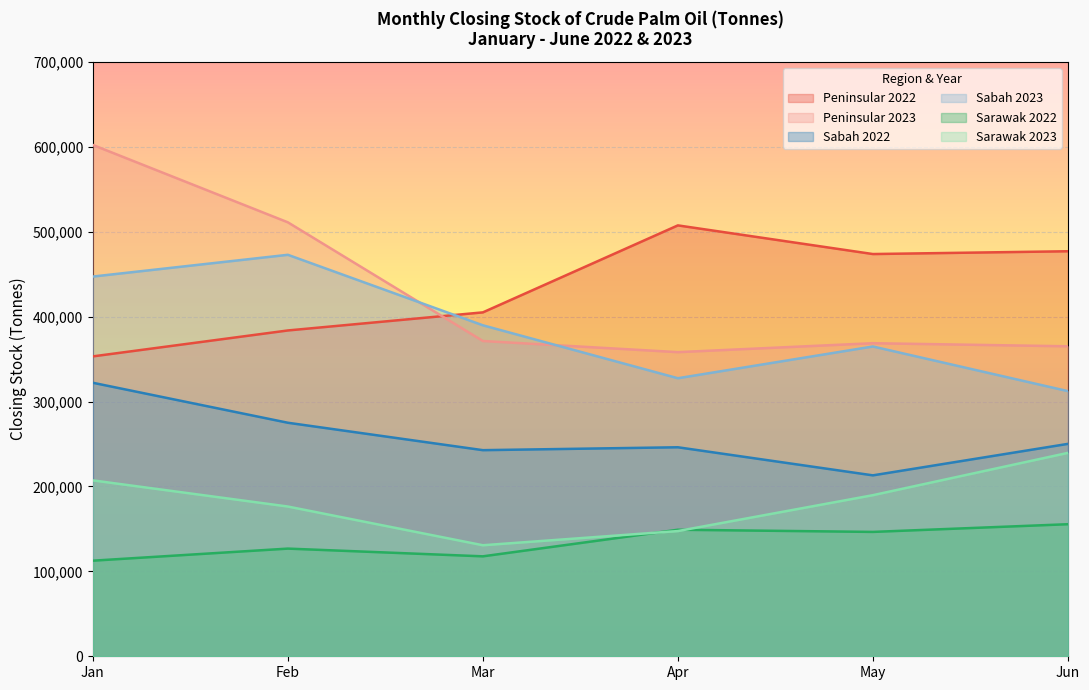

At which category is the sum across all series the highest?

Jan